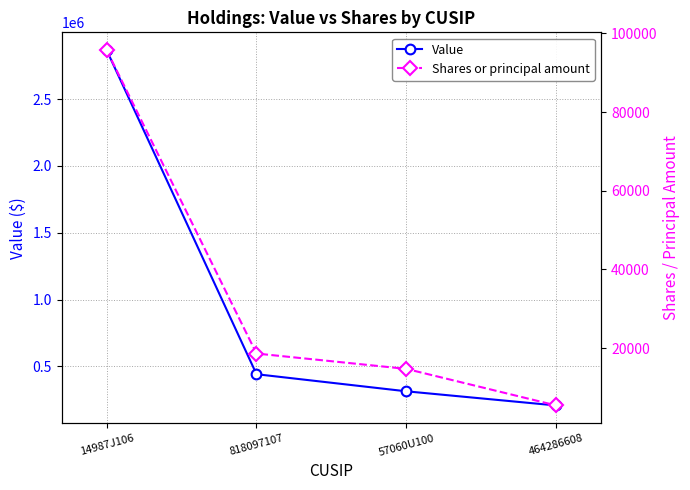

Reading left to right, transcribe all the data shown in this chart.

Value: 14987J106=2867000	818097107=442000	57060U100=314000	464286608=208000
Shares or principal amount: 14987J106=95760	818097107=18608	57060U100=14700	464286608=5400